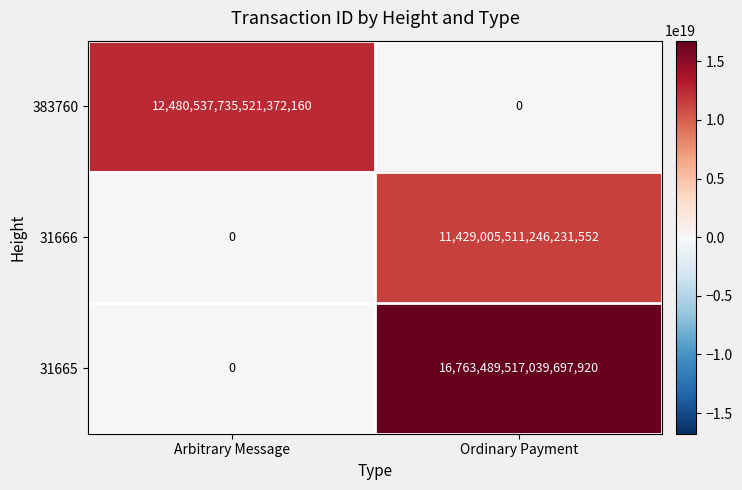

How many series are shown in this chart?

3